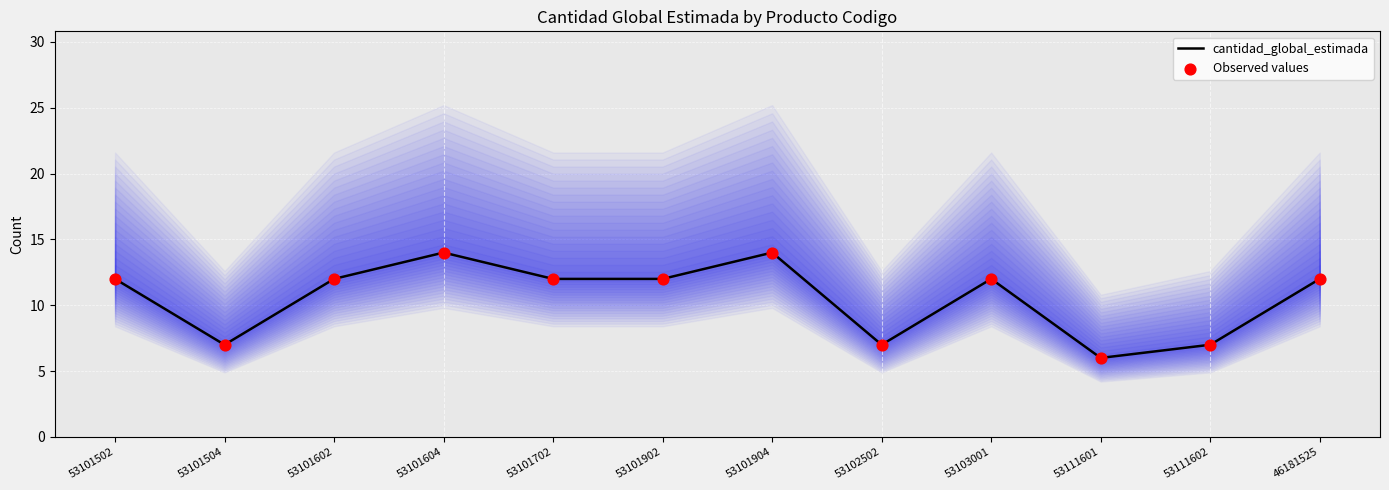

Which series contains the highest Y value?

cantidad_global_estimada